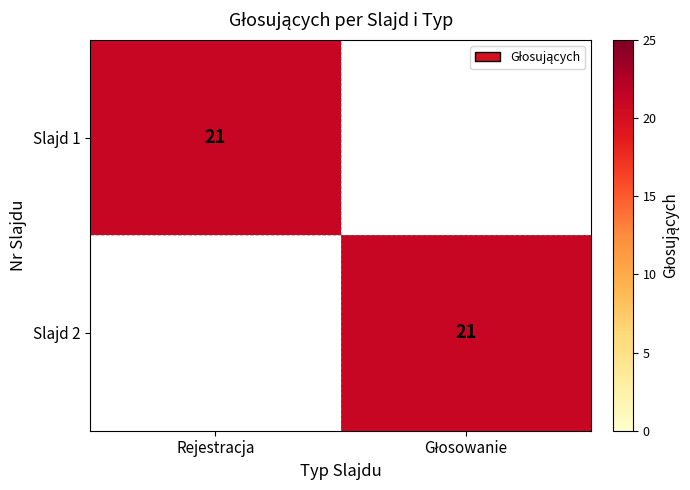

How many data points does each series have?

2